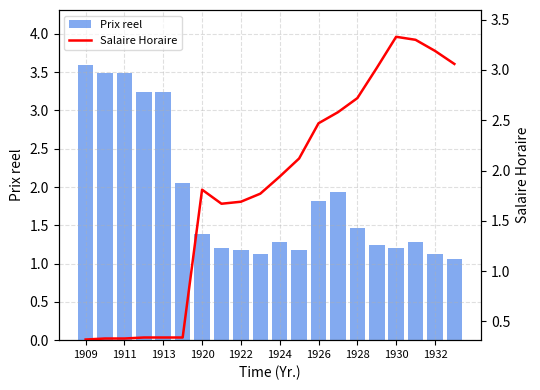

What is the value of the Salaire Horaire bar at the 1st from the left?

0.3